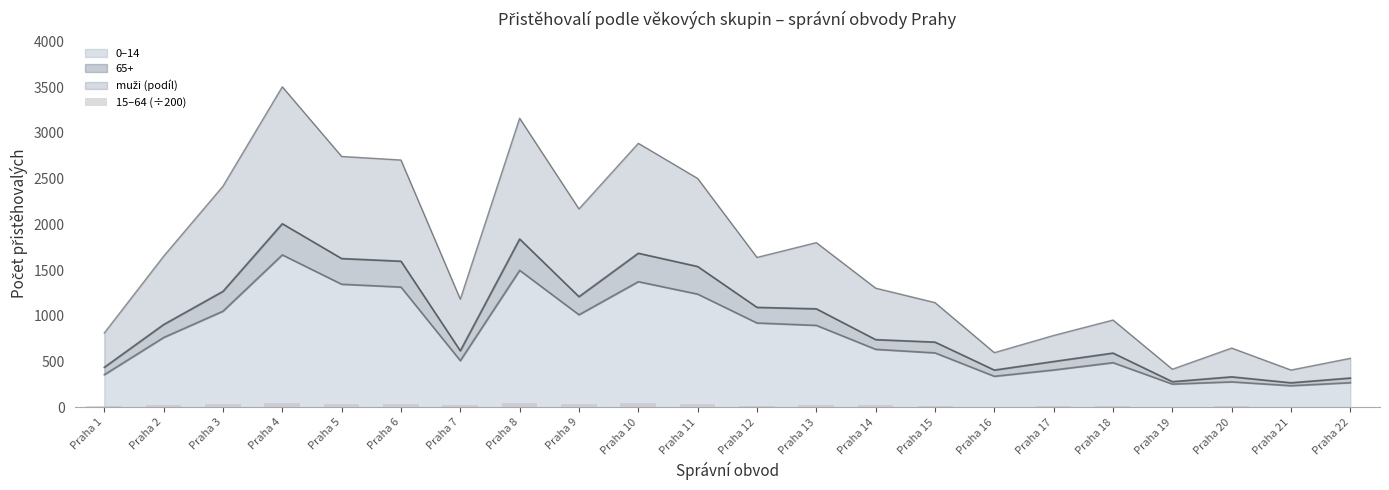

Reading left to right, extract all data points from this chart.

Praha 1=12.7	Praha 2=26.0	Praha 3=39.7	Praha 4=50.7	Praha 5=37.5	Praha 6=35.6	Praha 7=19.3	Praha 8=43.5	Praha 9=33.2	Praha 10=40.8	Praha 11=32.5	Praha 12=17.4	Praha 13=23.5	Praha 14=18.9	Praha 15=13.8	Praha 16=5.8	Praha 17=9.4	Praha 18=11.8	Praha 19=3.9	Praha 20=11.9	Praha 21=4.1	Praha 22=6.9